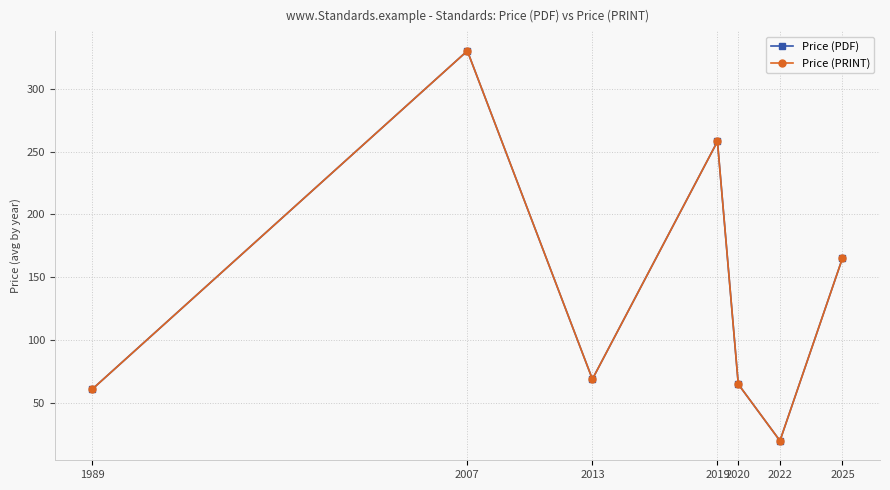

Between 2013 and 2022, which is larger?

2013